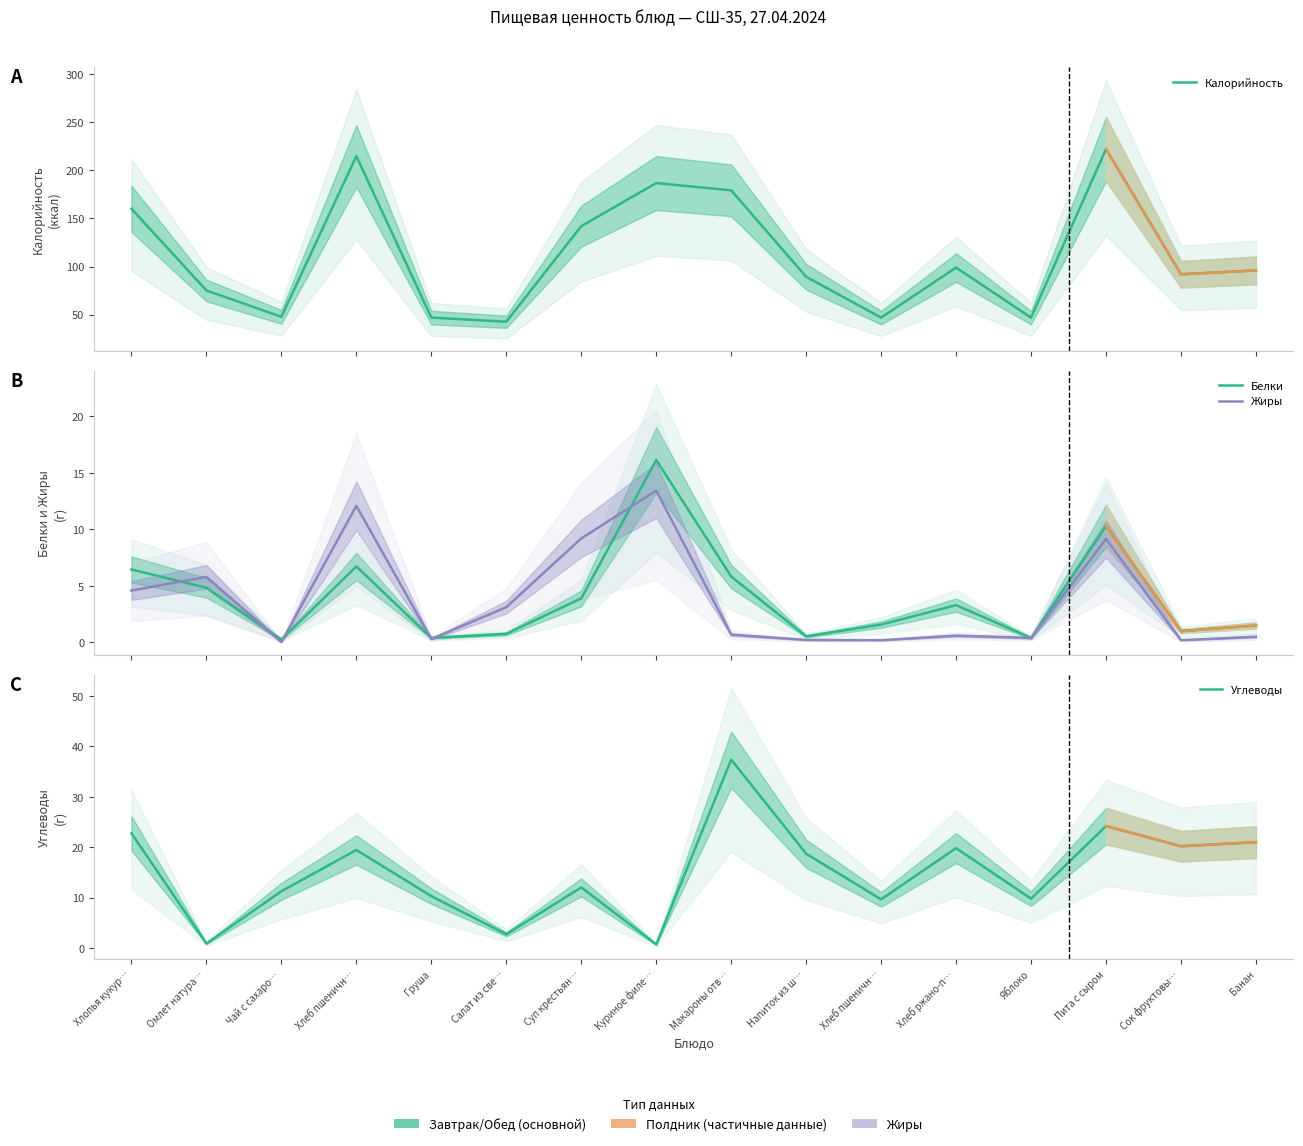

At which category is the sum across all series the highest?

Пита с сыром